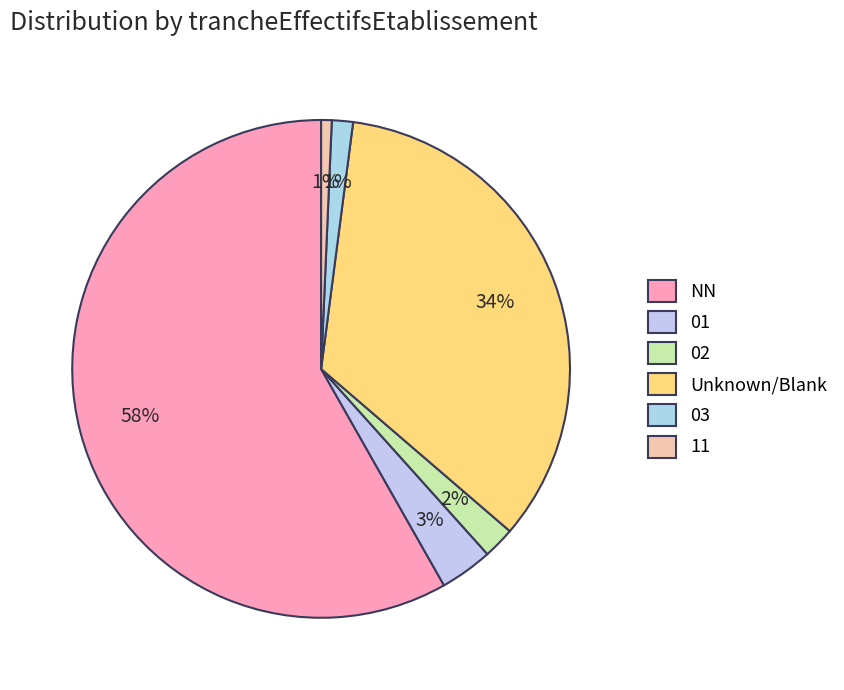

To the nearest percent, what percentage of the pie is 11?

1%